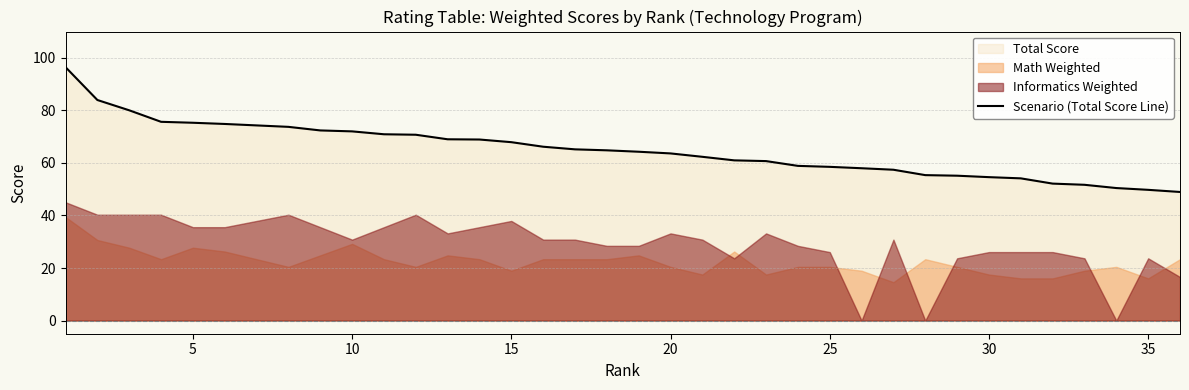

Reading left to right, list all the values displayed in this chart.

96.5	84.0	80.0	75.7	75.3	74.8	74.3	73.7	72.4	72.0	70.9	70.7	69.0	68.9	67.9	66.2	65.2	64.8	64.3	63.6	62.3	61.0	60.7	58.9	58.5	58.0	57.4	55.4	55.1	54.6	54.1	52.1	51.7	50.4	49.8	49.0